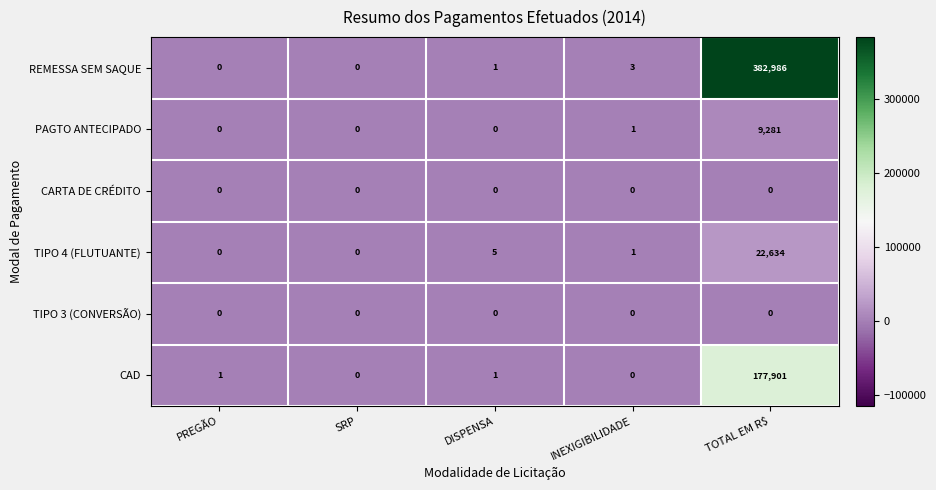

Reading left to right, extract all data points from this chart.

REMESSA SEM SAQUE: 0	0	1	3	382986
PAGTO ANTECIPADO: 0	0	0	1	9281
CARTA DE CRÉDITO: 0	0	0	0	0
TIPO 4 (FLUTUANTE): 0	0	5	1	22634
TIPO 3 (CONVERSÃO): 0	0	0	0	0
CAD: 1	0	1	0	177901